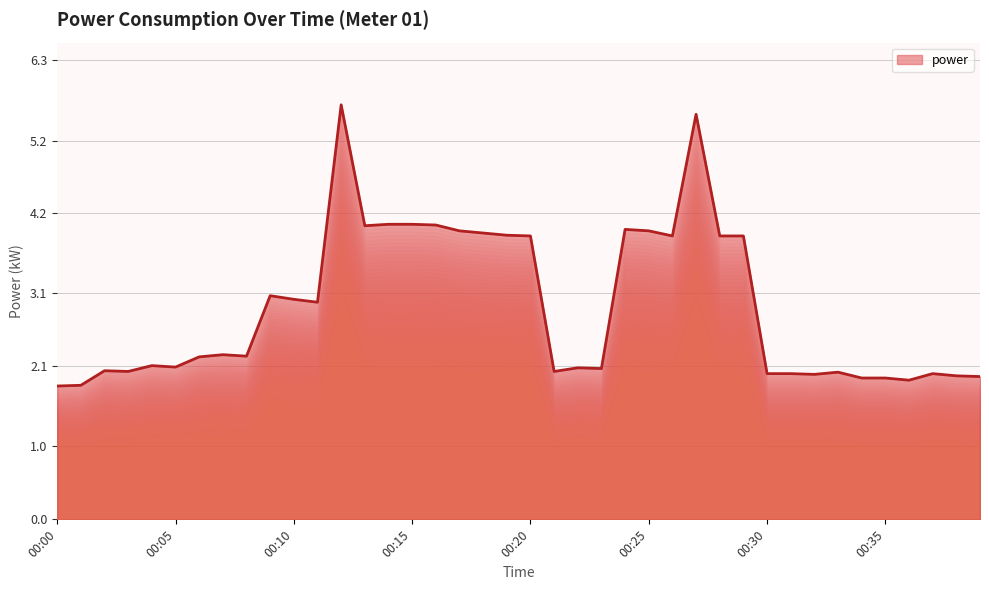

What is the smallest value displayed?

1.8